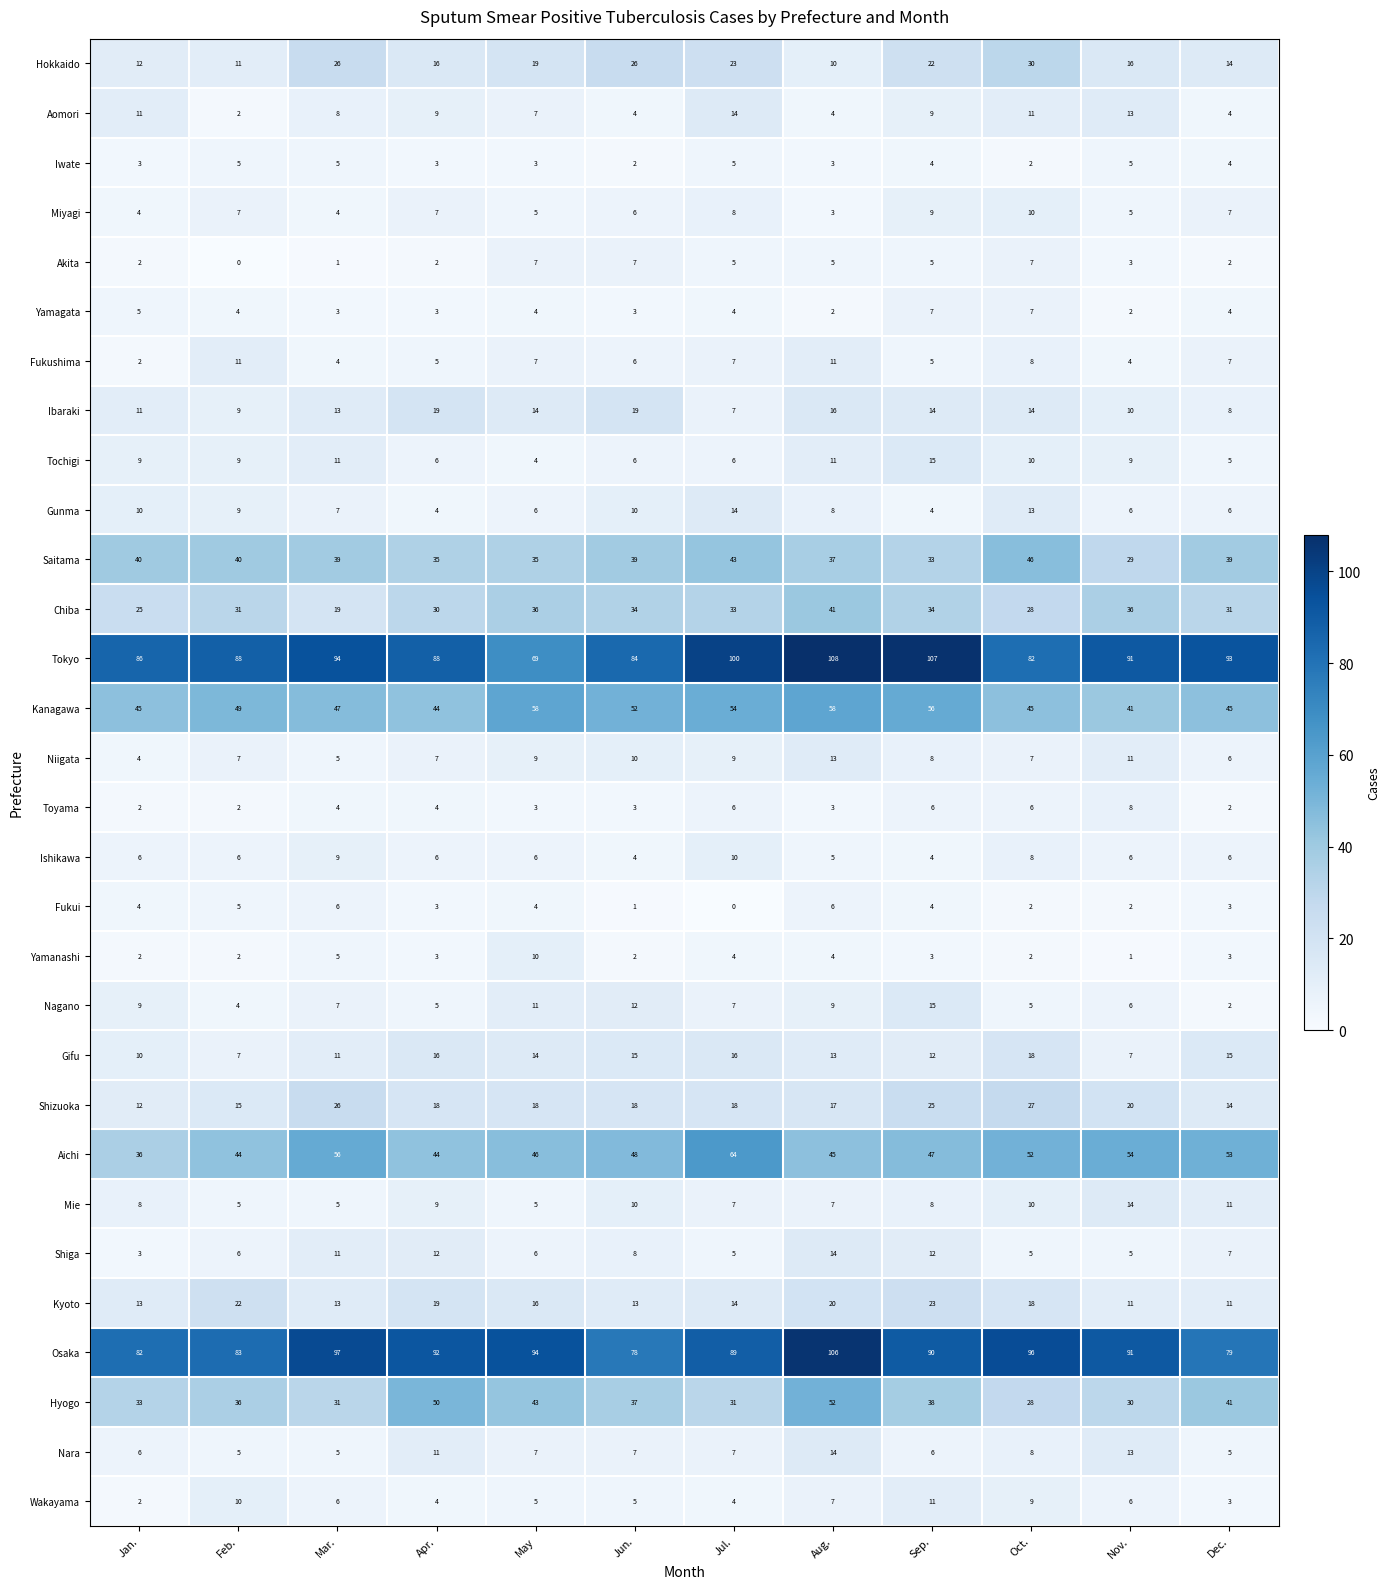

What is the spread (max minus min) of values at Sep.?

104